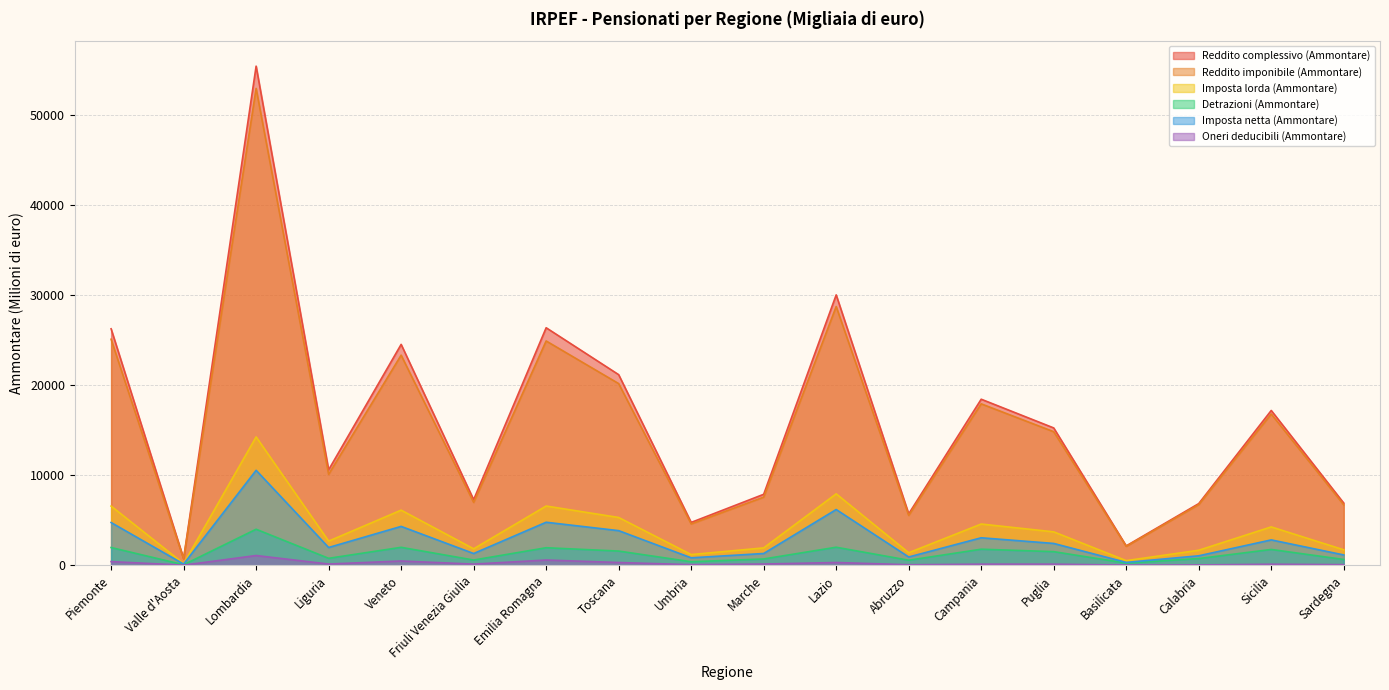

What are all the series names shown in the legend?

Reddito complessivo (Ammontare), Reddito imponibile (Ammontare), Imposta lorda (Ammontare), Detrazioni (Ammontare), Imposta netta (Ammontare), Oneri deducibili (Ammontare)